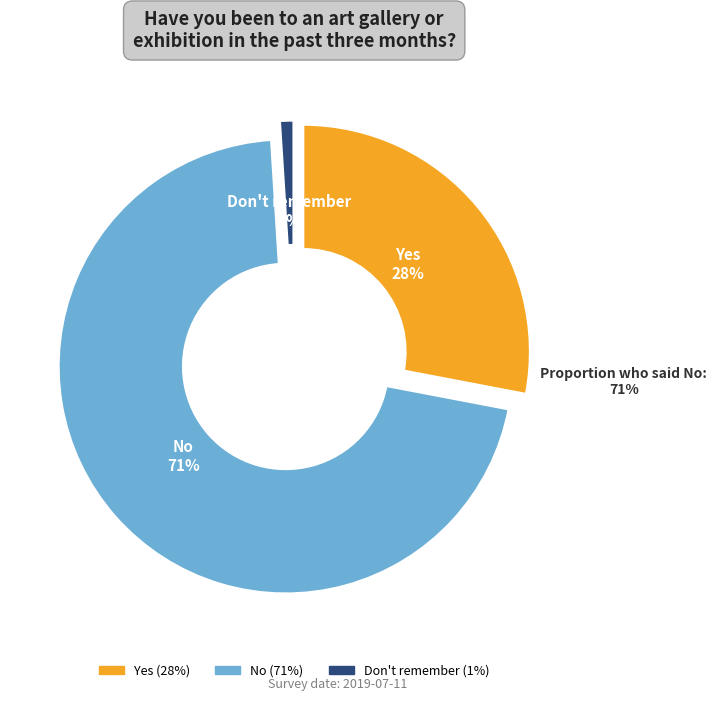

How much of the chart is everything except No?

29.0%